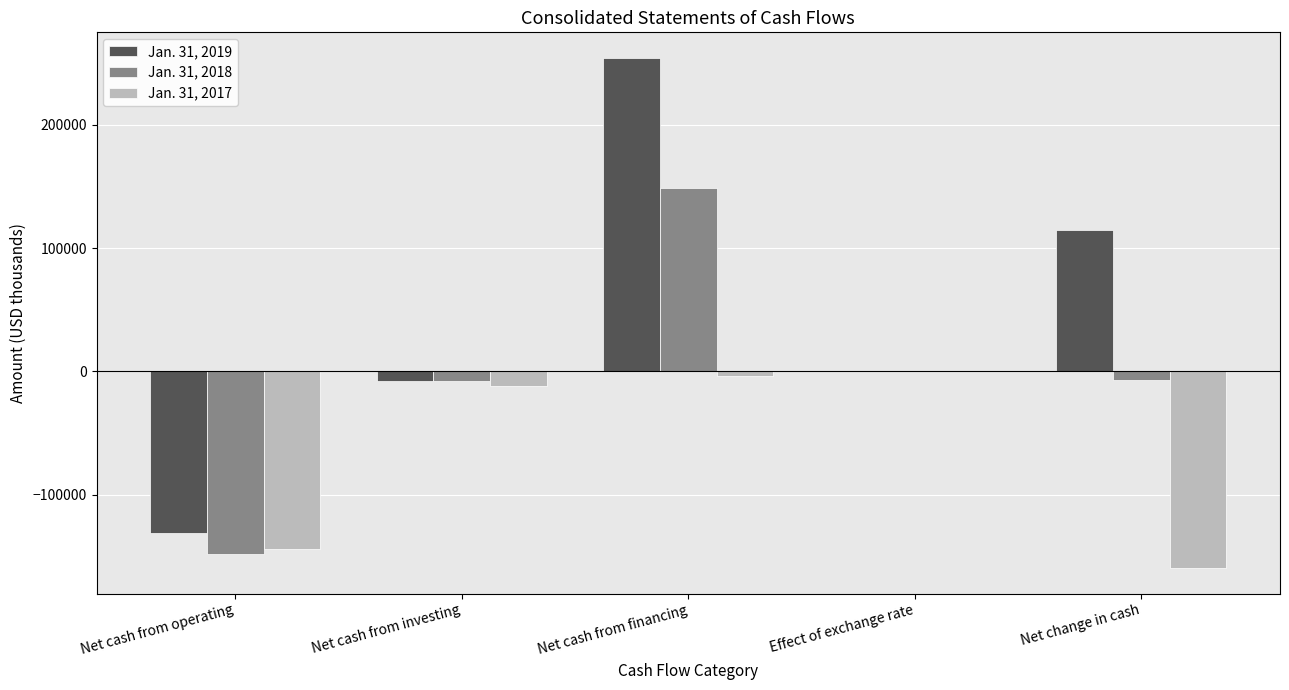

What is the greatest value displayed?

254335